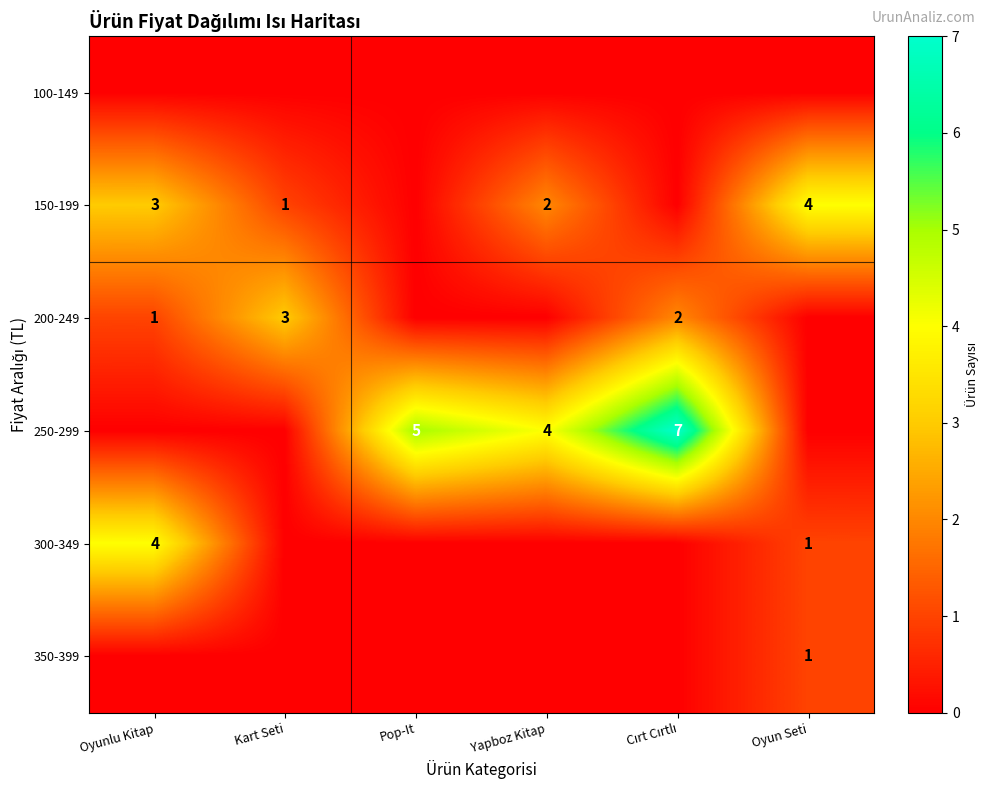

What is the sum of the 150-199 values at Yapboz Kitap and Oyun Seti?

6